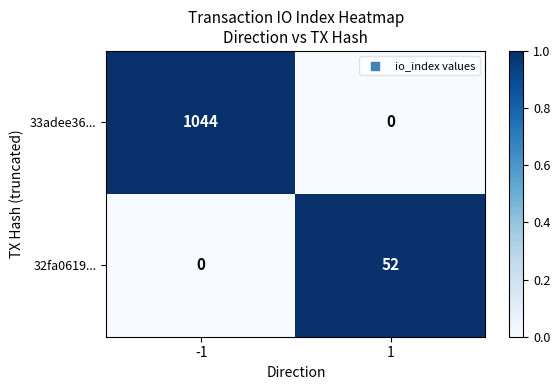

How many distinct data groups are displayed?

2